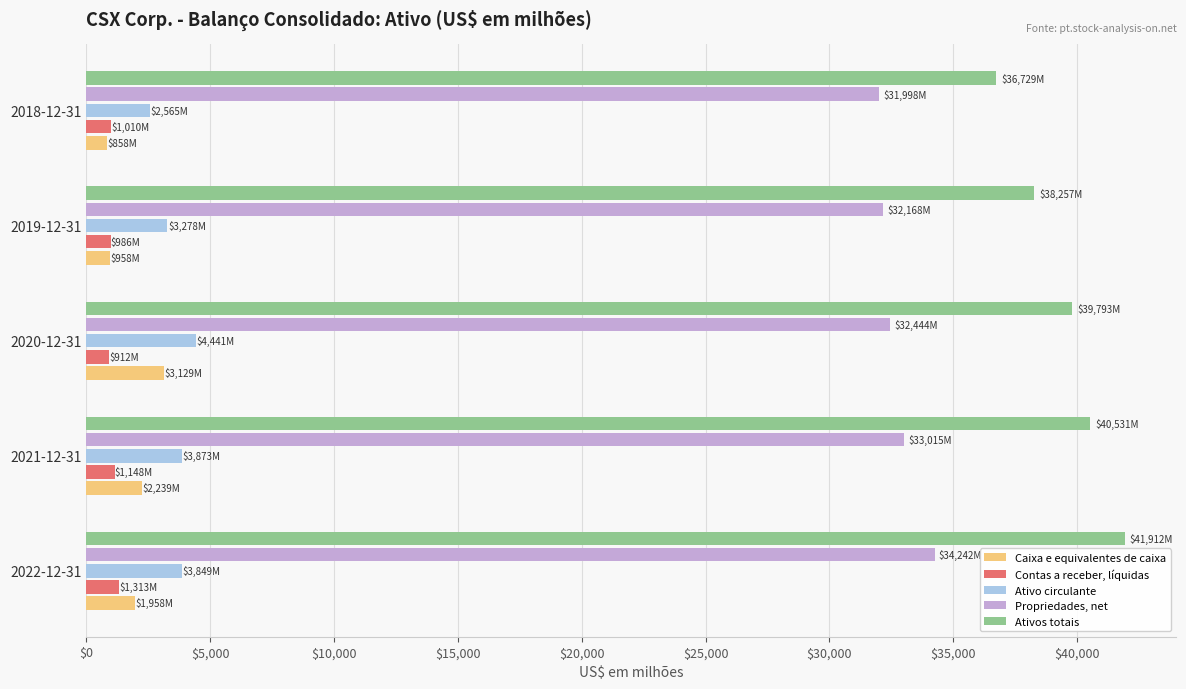

What is the sum of all Contas a receber, líquidas values?

5369